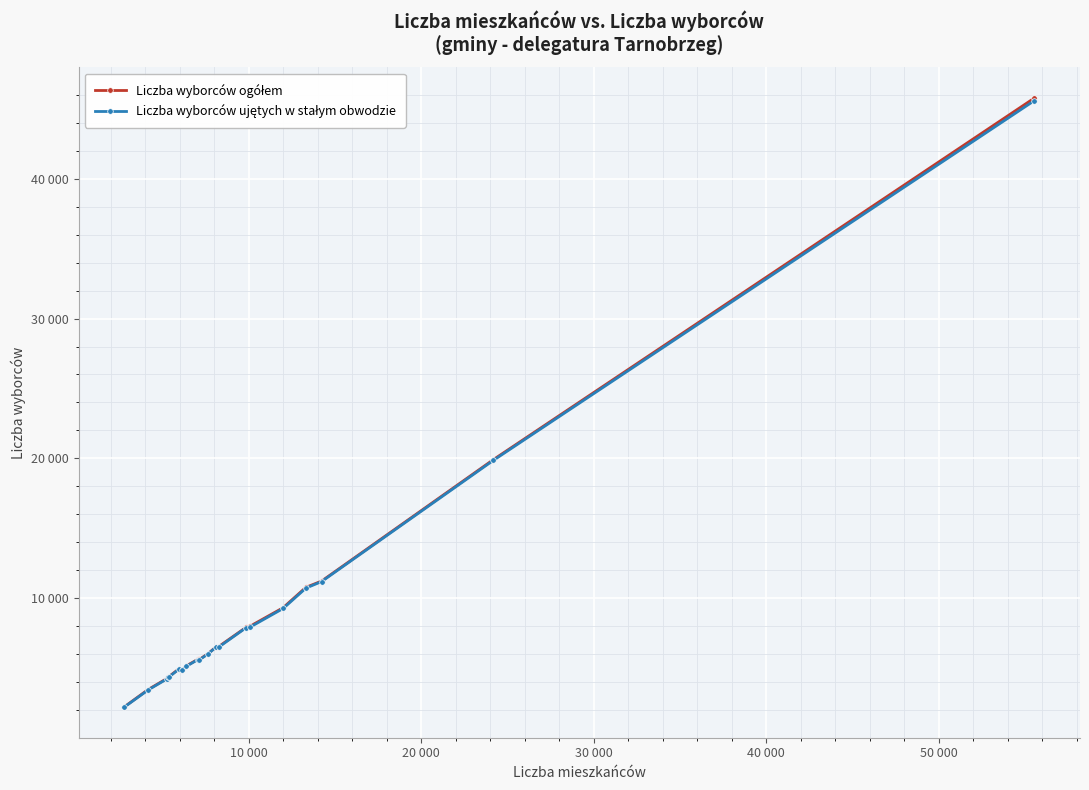

Which series has the widest spread of values?

Liczba wyborców ogółem